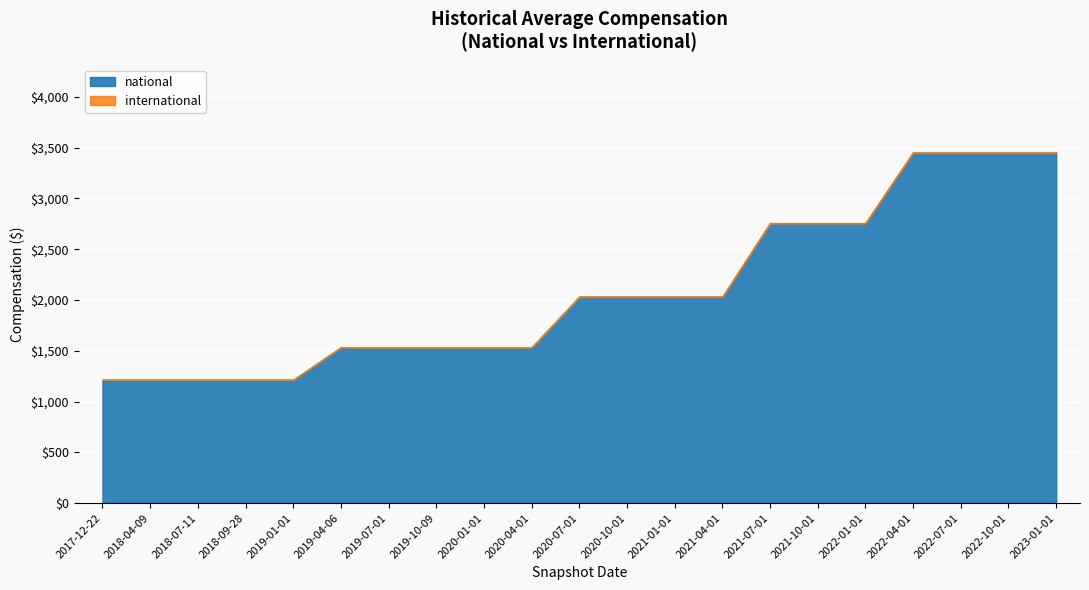

The value of international at 2018-09-28 is 0. True or false?

True